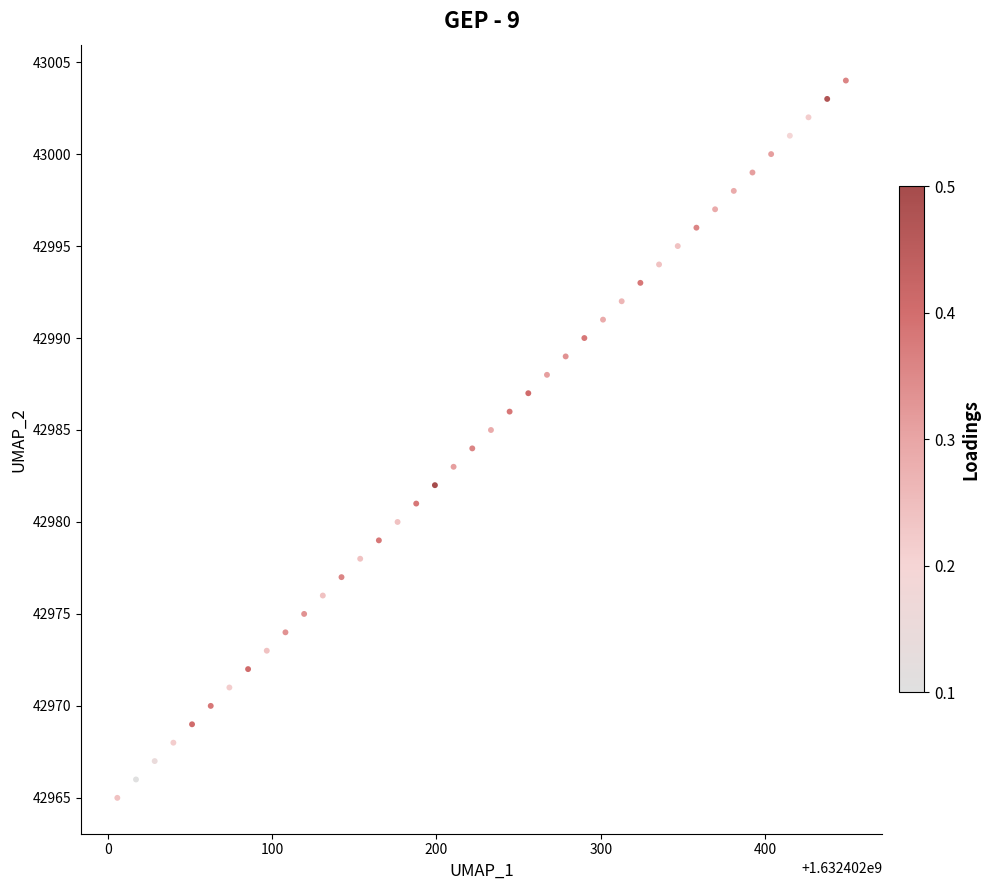

What is the range of Y values (max minus min)?

39